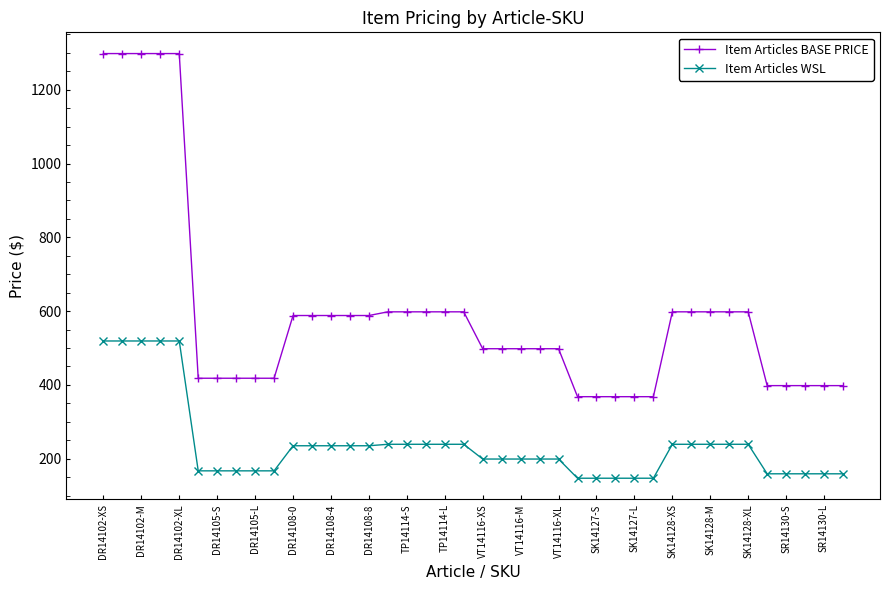

What are all the series names shown in the legend?

Item Articles BASE PRICE, Item Articles WSL